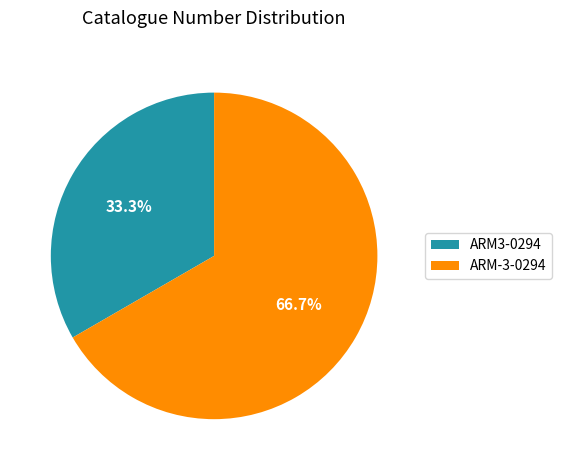

To the nearest percent, what is the average slice percentage?

50%